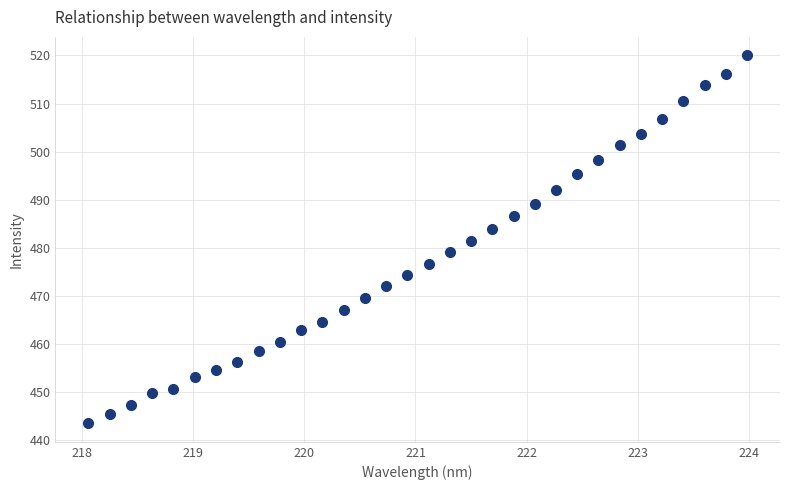

What is the range of X values (max minus min)?

5.9